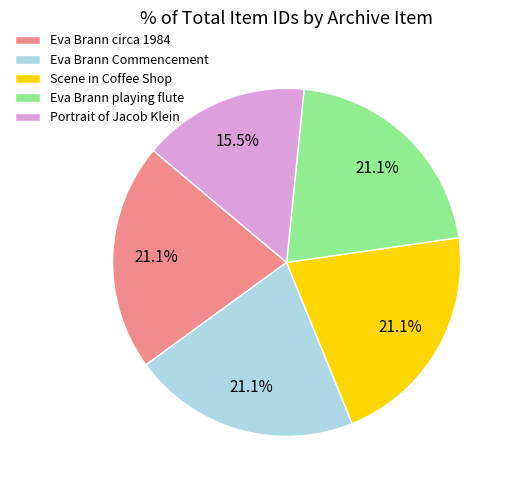

Which slice is the smallest?

Portrait of Jacob Klein